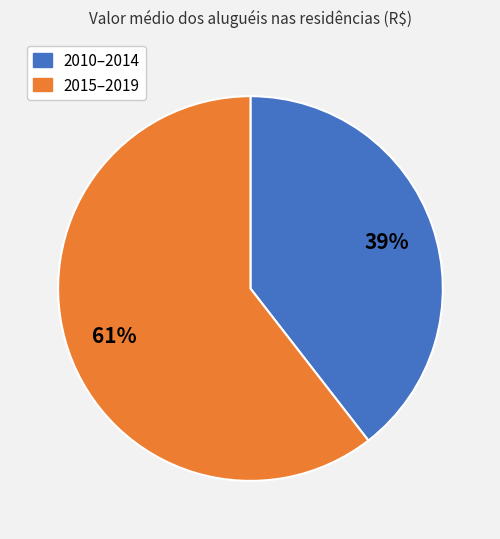

Which slice is the smallest?

2010–2014